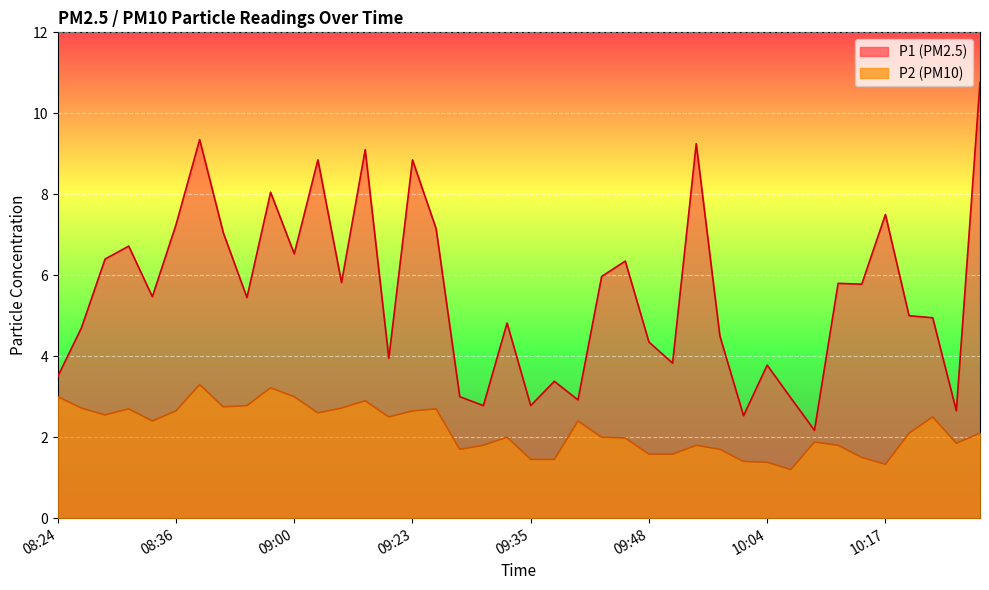

What is the label of the 16th point from the right?

09:46